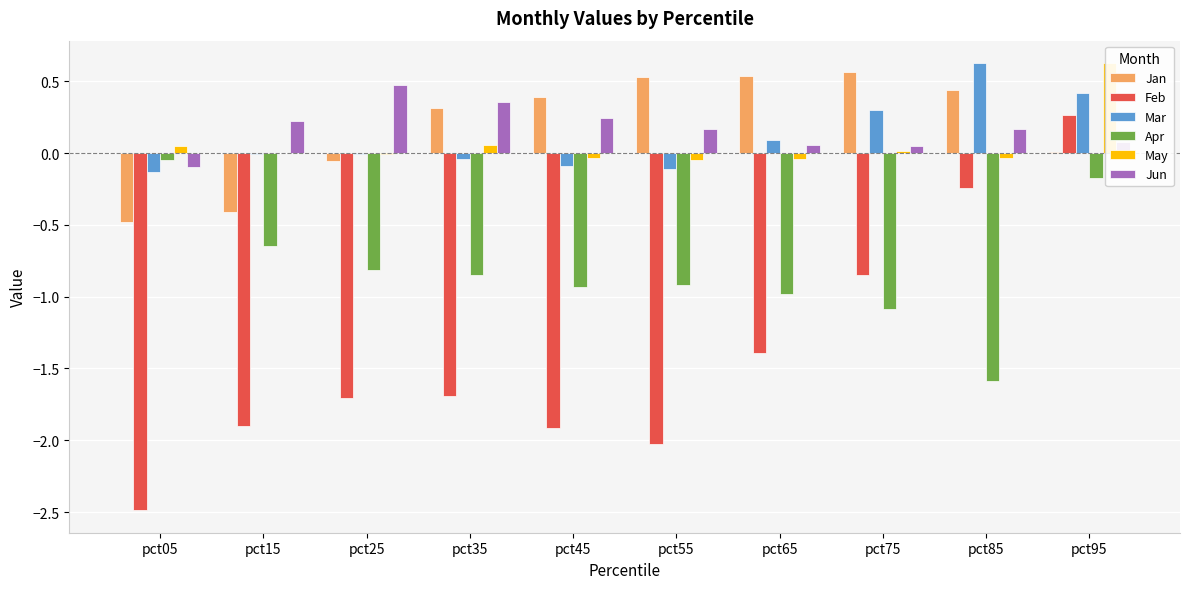

What is the value of the Mar bar at the 5th from the left?

-0.1